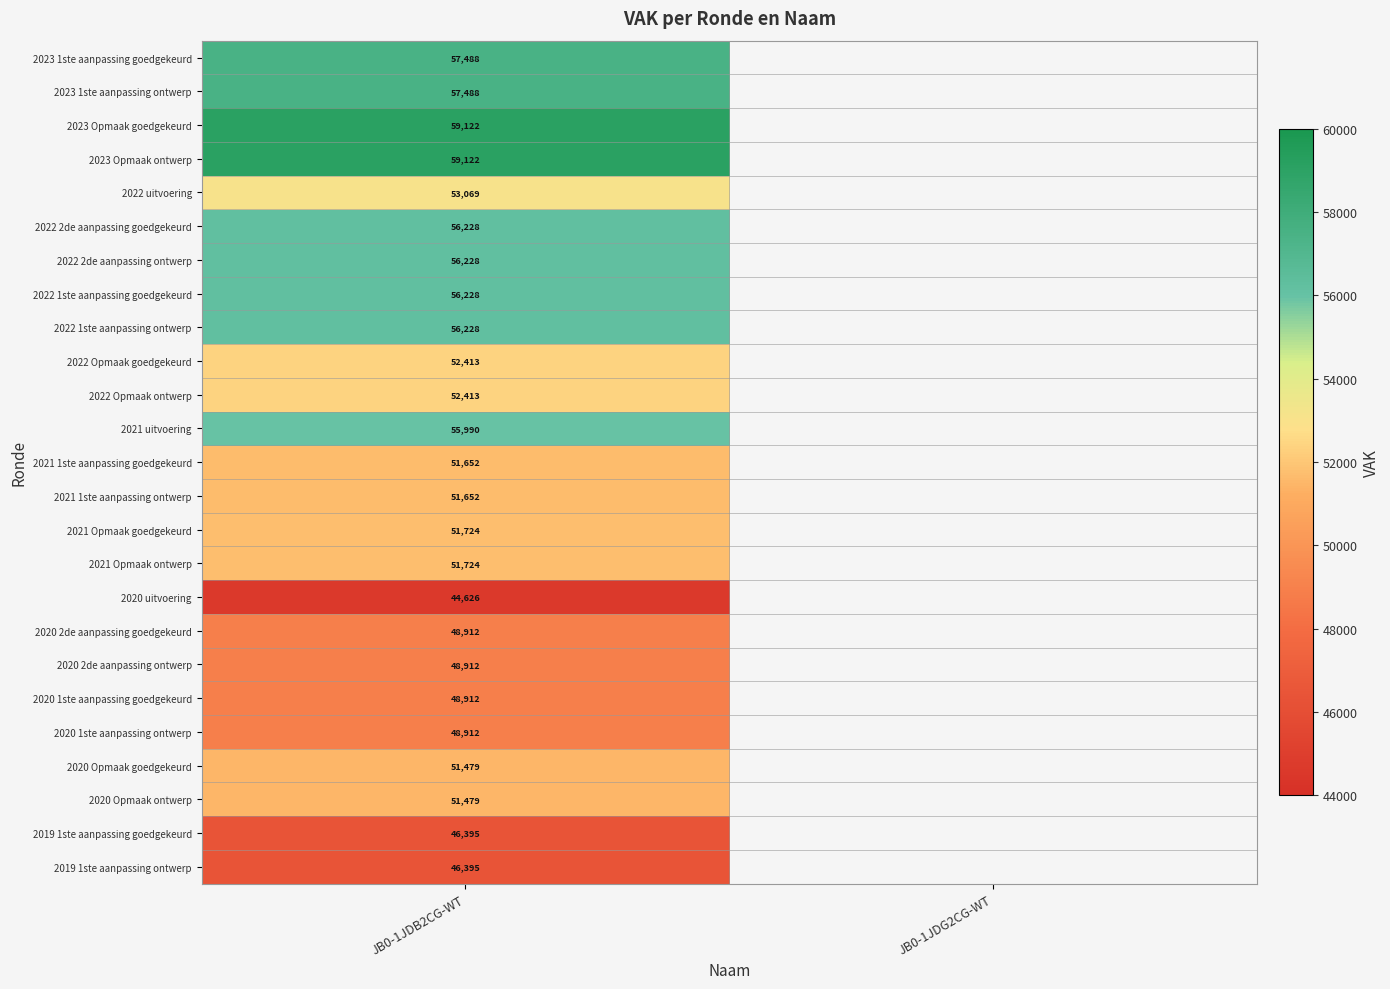

Is it true that 2022 1ste aanpassing ontwerp equals 56228 at JB0-1JDB2CG-WT?

True